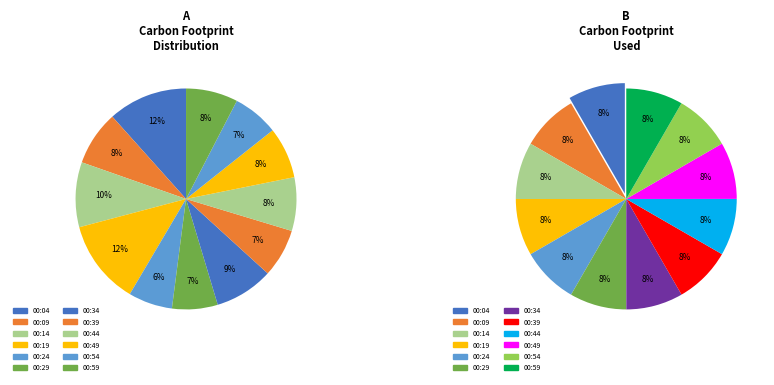

True or false: 00:19 accounts for 8% of the total.

True